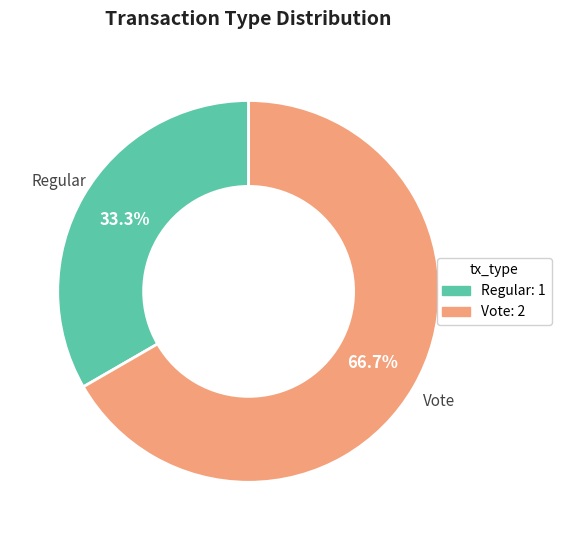

True or false: Regular accounts for 33% of the total.

True